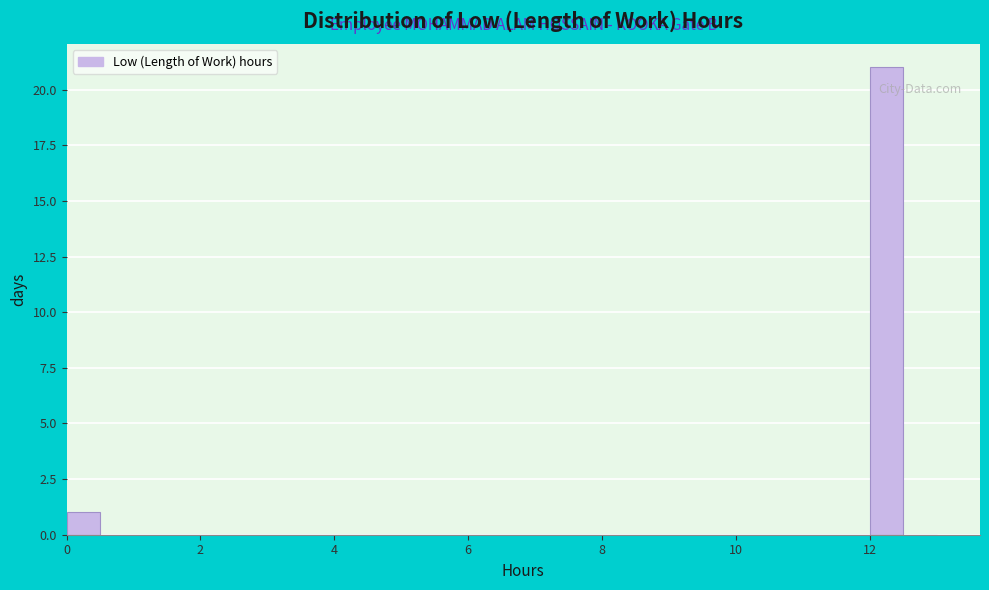

Around what value on the x-axis is the tallest bar? Give the approximate position of its centre, as read against the axis.

12.2